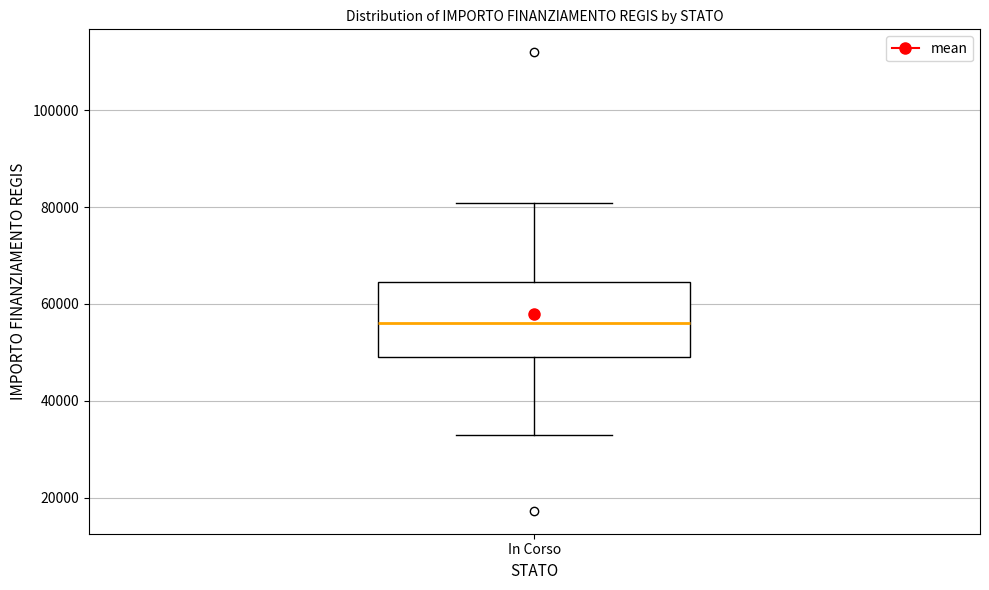

Where does the median line of the box for In Corso sit on the y-axis? The values are not printed on the chart, so give them approximately, as read against the axis.

56000